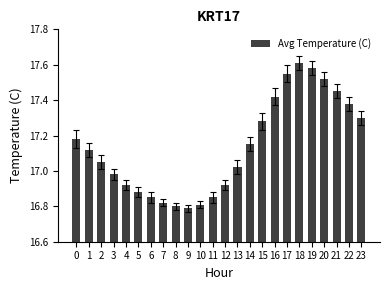

Which category has the highest value across all series?

18